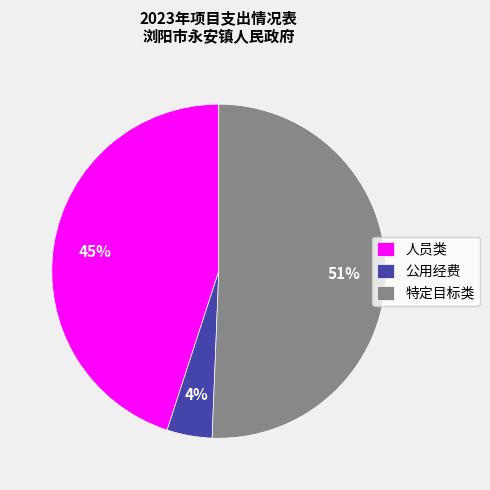

What is the majority slice?

特定目标类